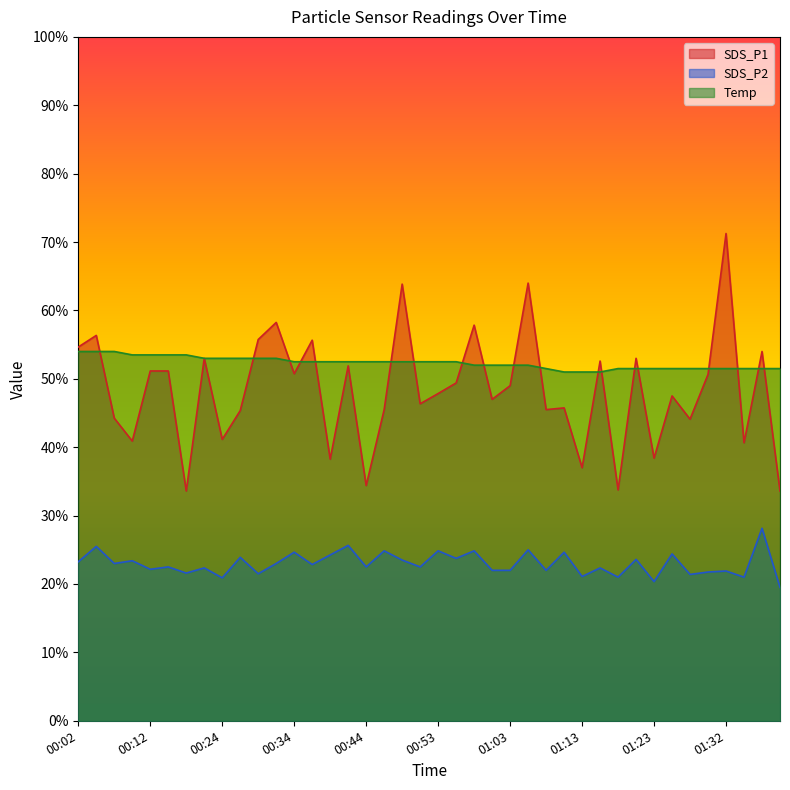

Which series has the widest spread of values?

SDS_P1